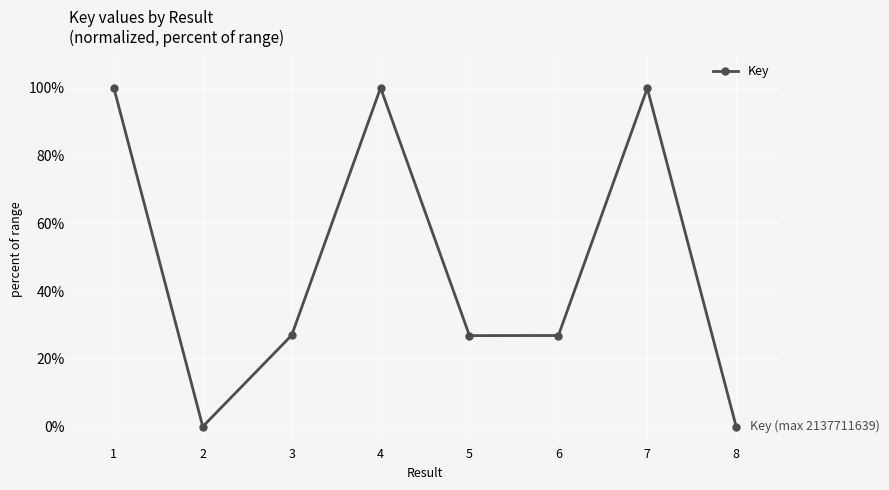

What value does the data have at 4?

100.0